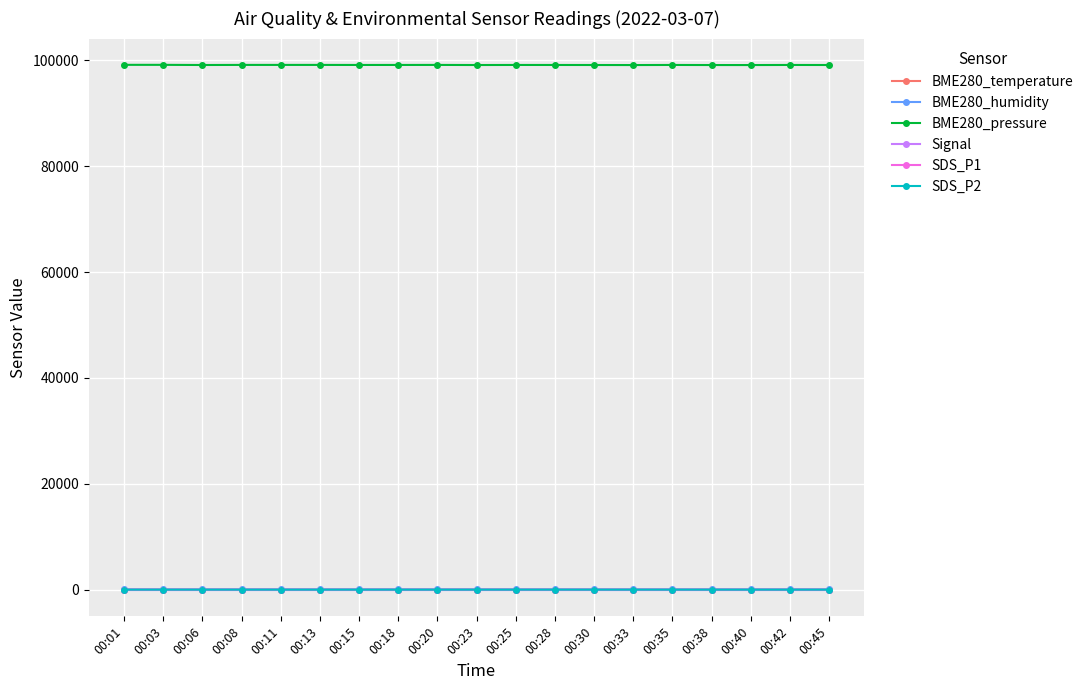

At how many categories does at least one series exceed 39214?

19